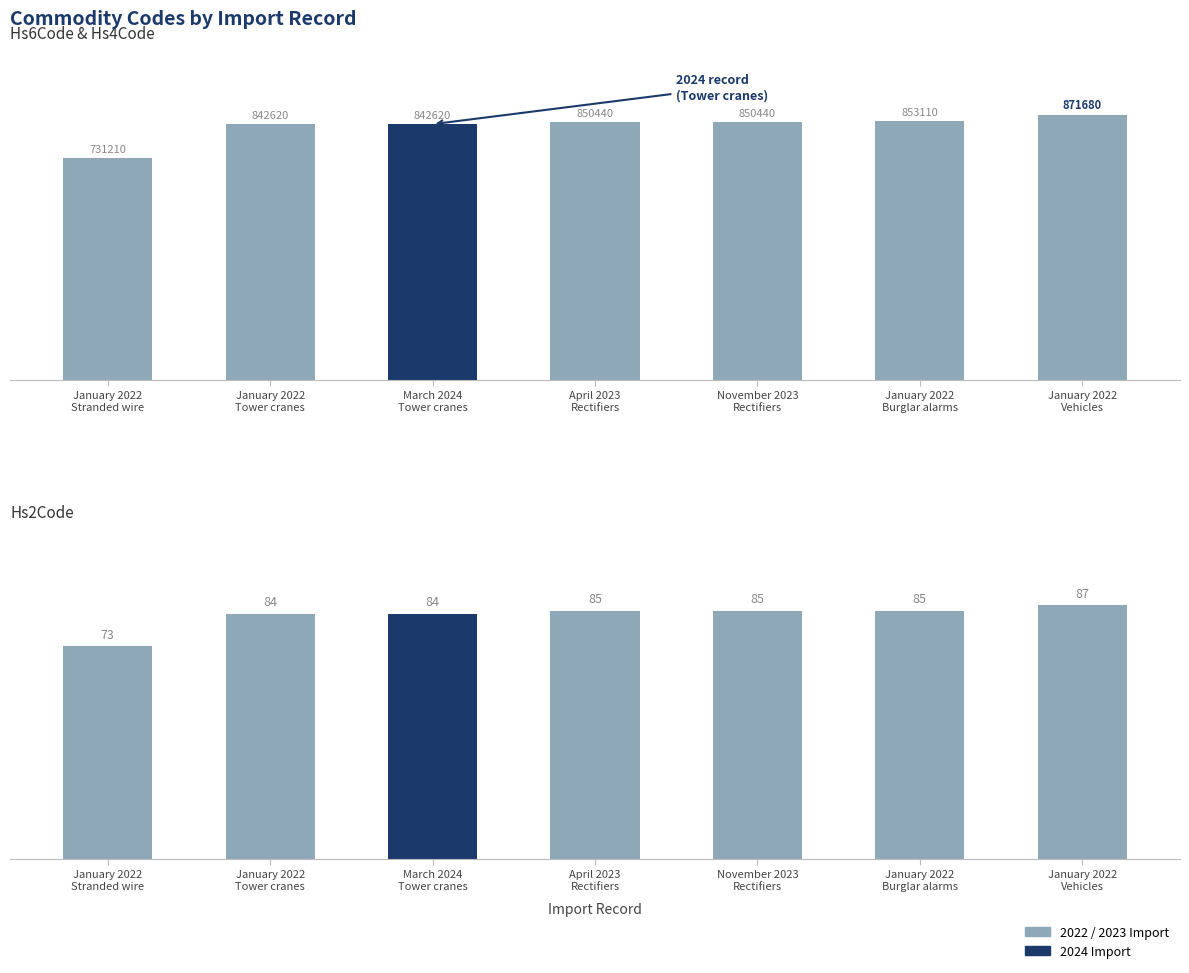

Count the number of categories in the chart.

7